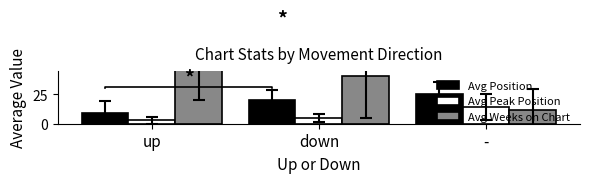

How many groups of bars are there?

3